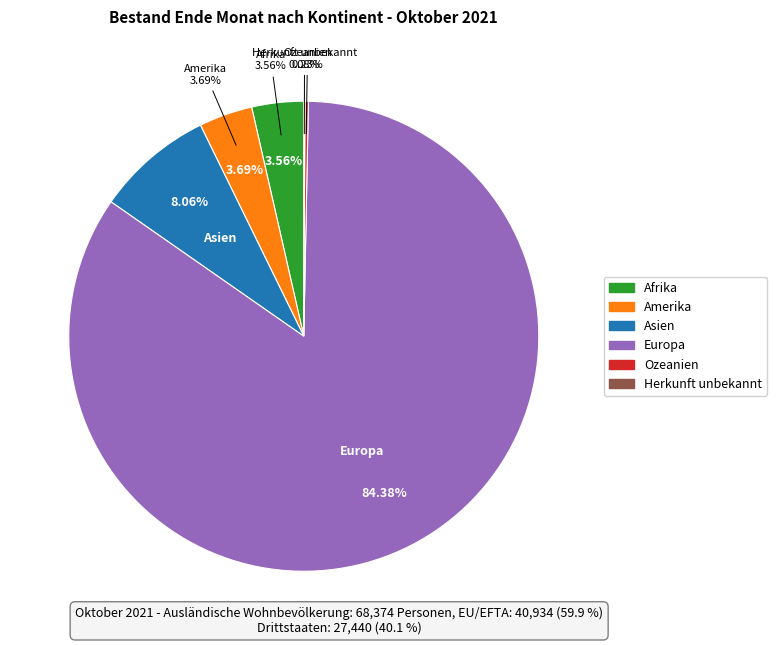

Does any single category account for the majority?

Yes